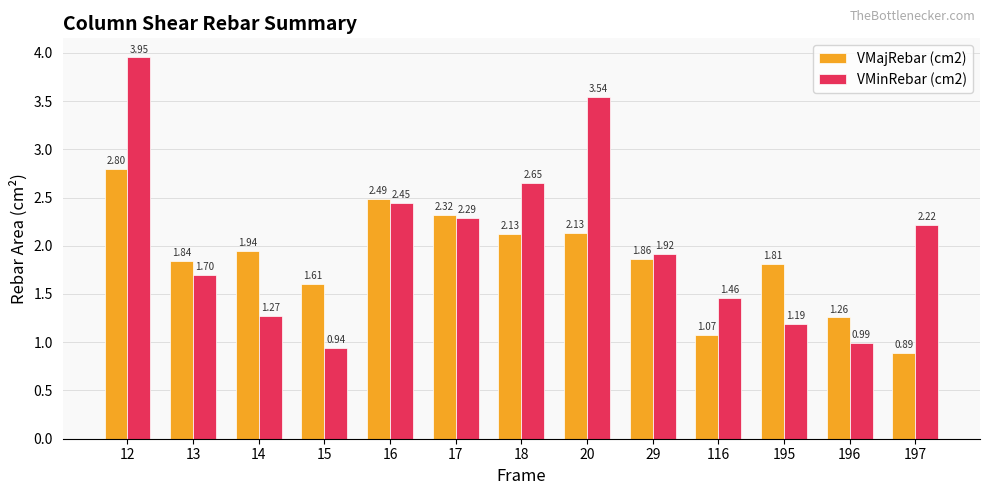

At which category is the sum across all series the highest?

12